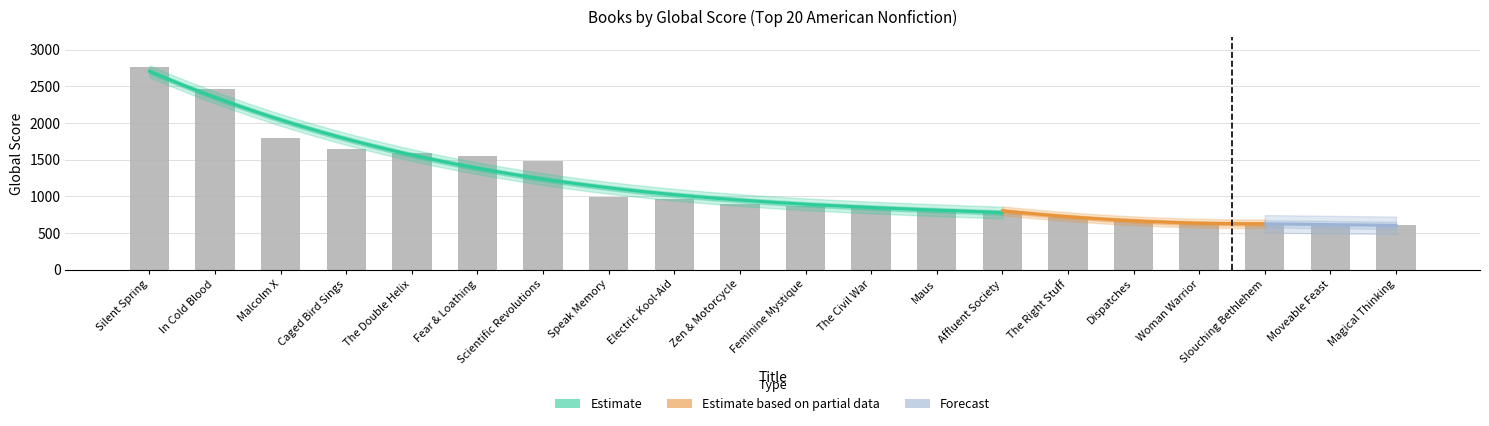

What is the label of the 4th bar from the left?

Caged Bird Sings